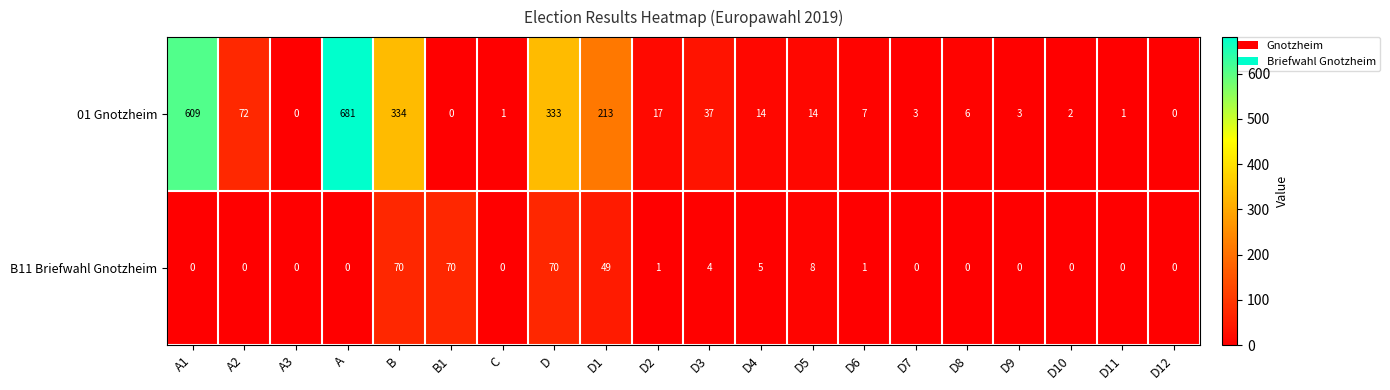

Rank the series by their maximum value, from highest to lowest.

01 Gnotzheim, B11 Briefwahl Gnotzheim